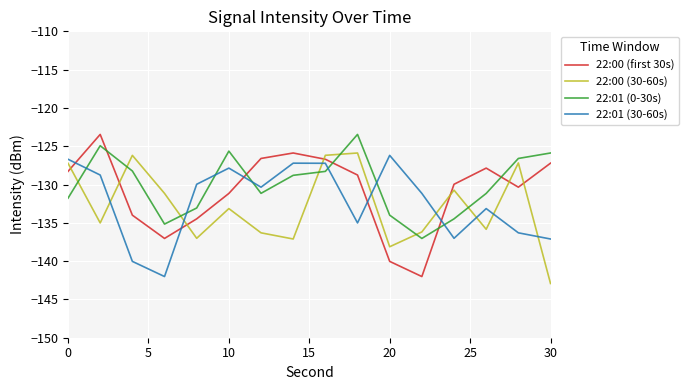

True or false: 22:00 (30-60s) and 22:01 (30-60s) cross at least once.

True